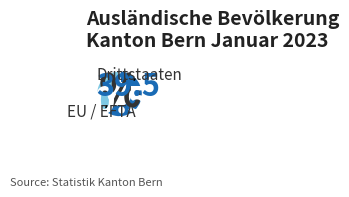

Which category has the smallest portion of the pie?

Drittstaaten